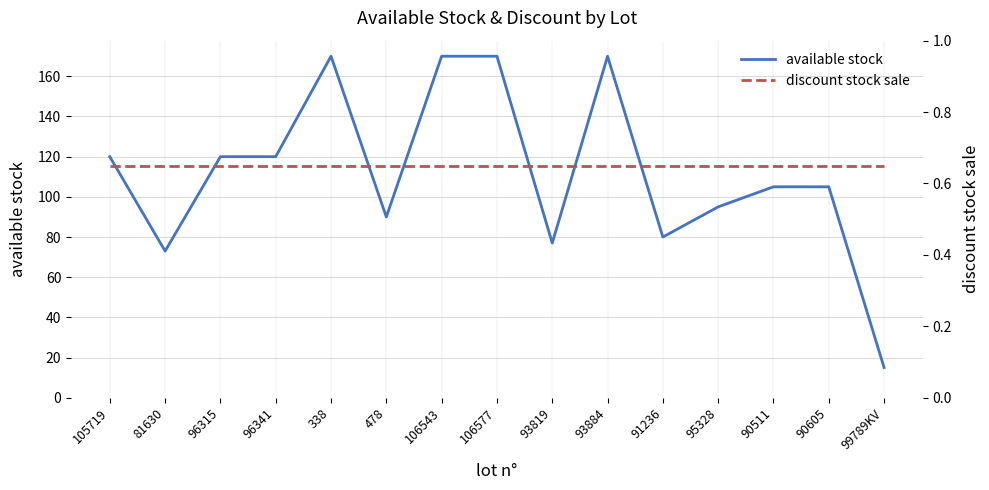

What is the minimum value shown in the chart?

0.7